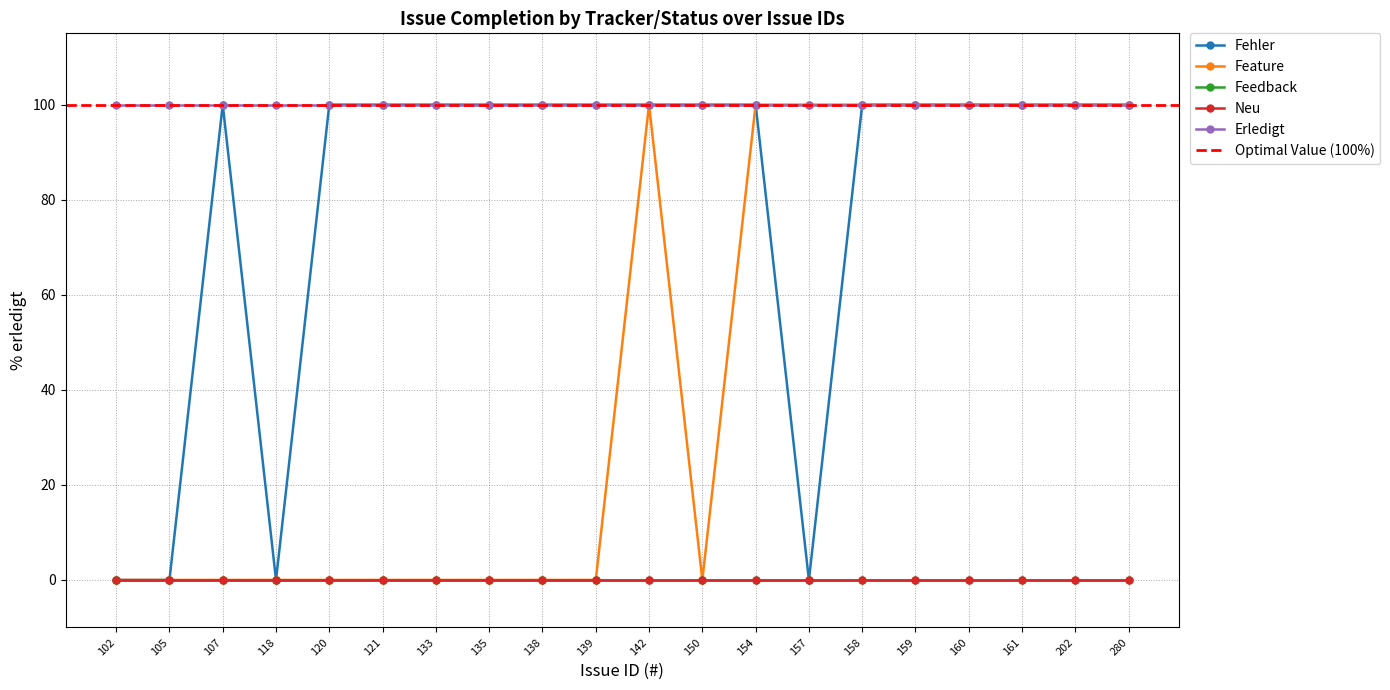

Does the chart have visible grid lines?

Yes